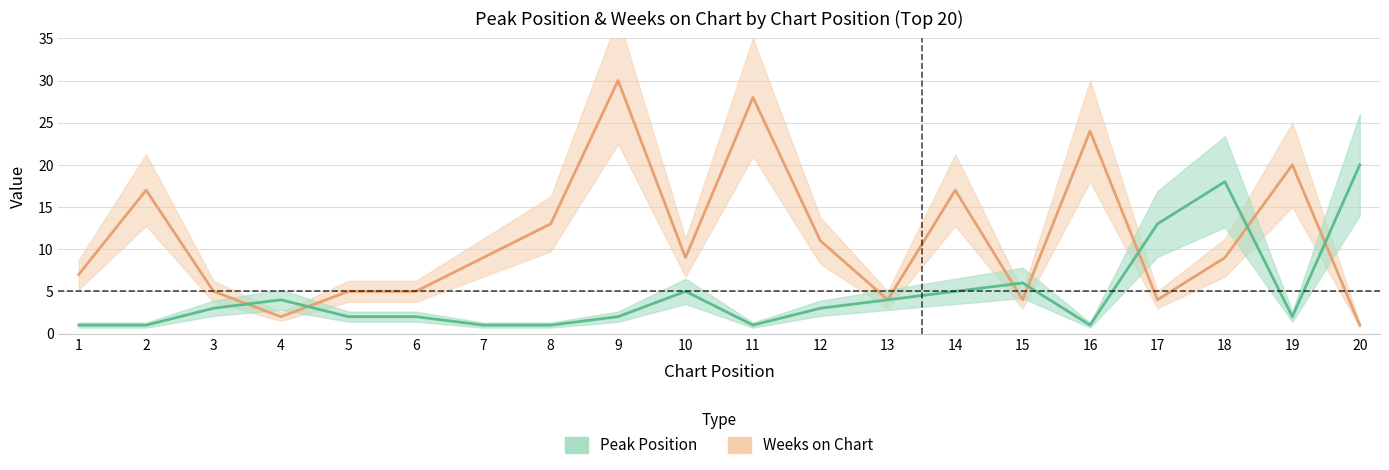

What is the sum of all Peak Position values?

95